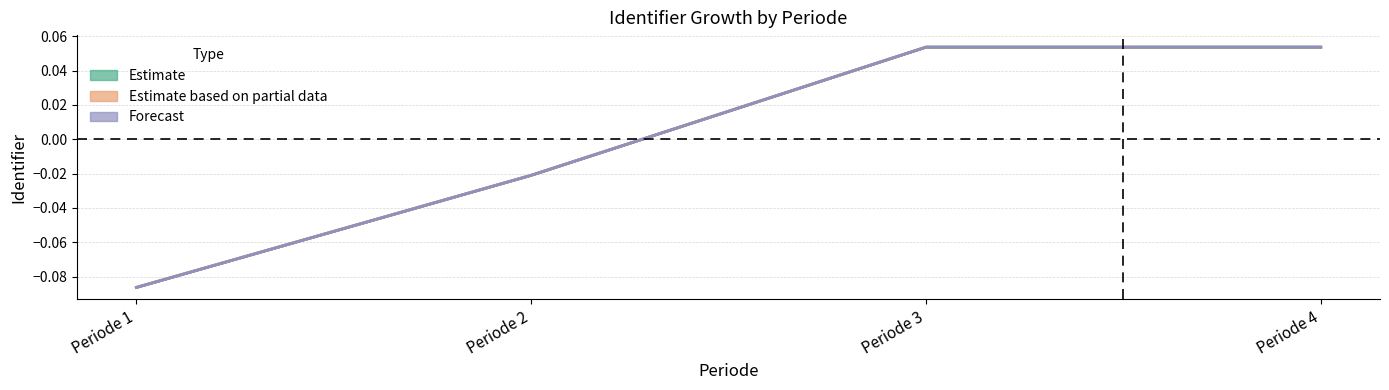

At which label does Estimate first exceed 0?

Periode 3